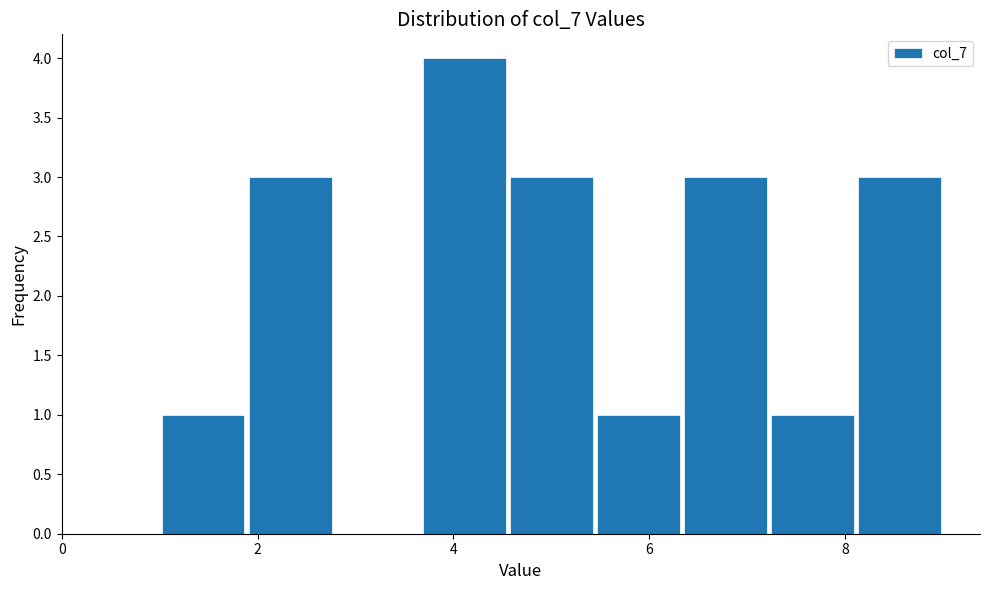

Which range on the x-axis has the tallest bar?

3.6 to 4.6